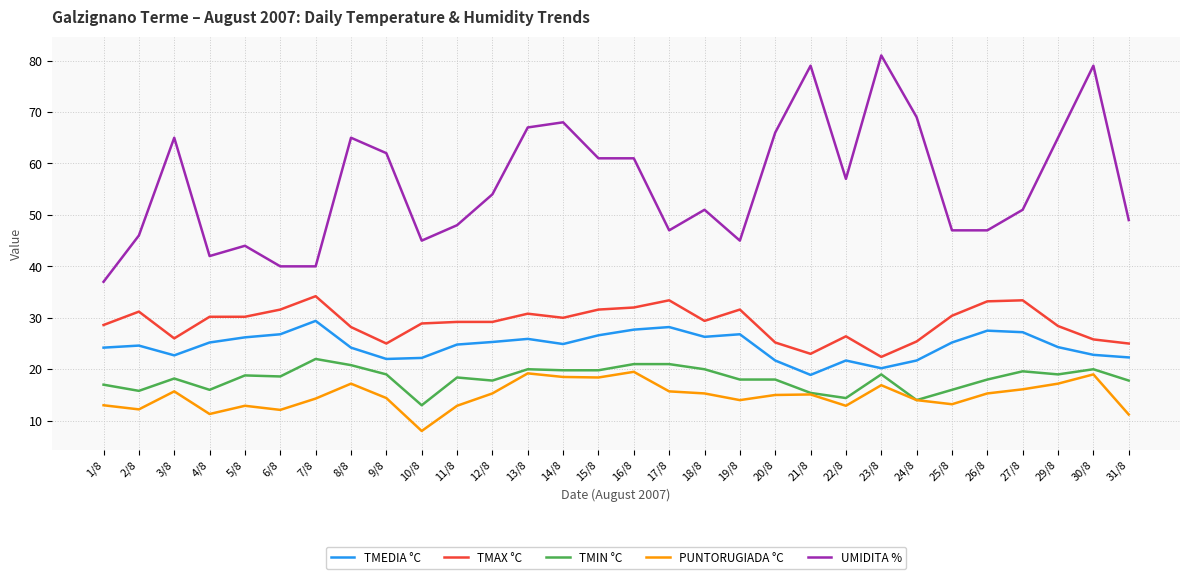

How many lines are shown in the chart?

5